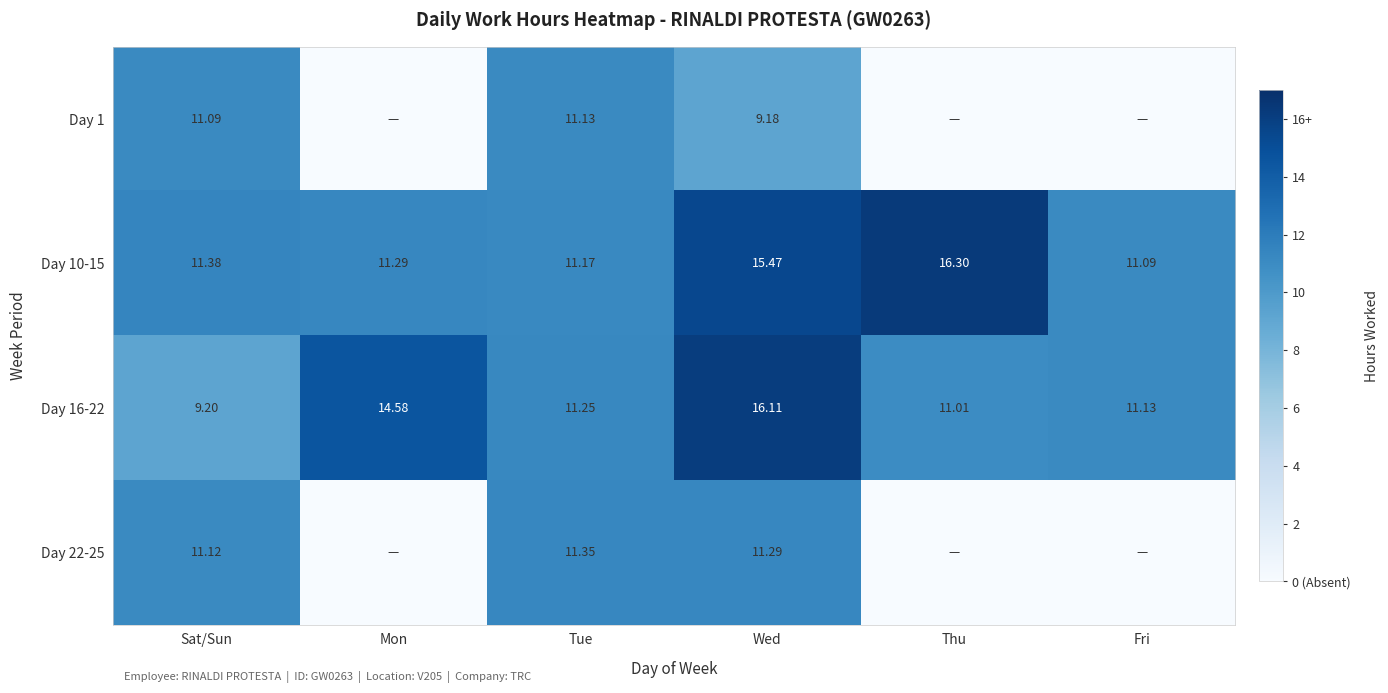

Rank the categories by Day 10-15 value from highest to lowest.

Thu, Wed, Sat/Sun, Mon, Tue, Fri